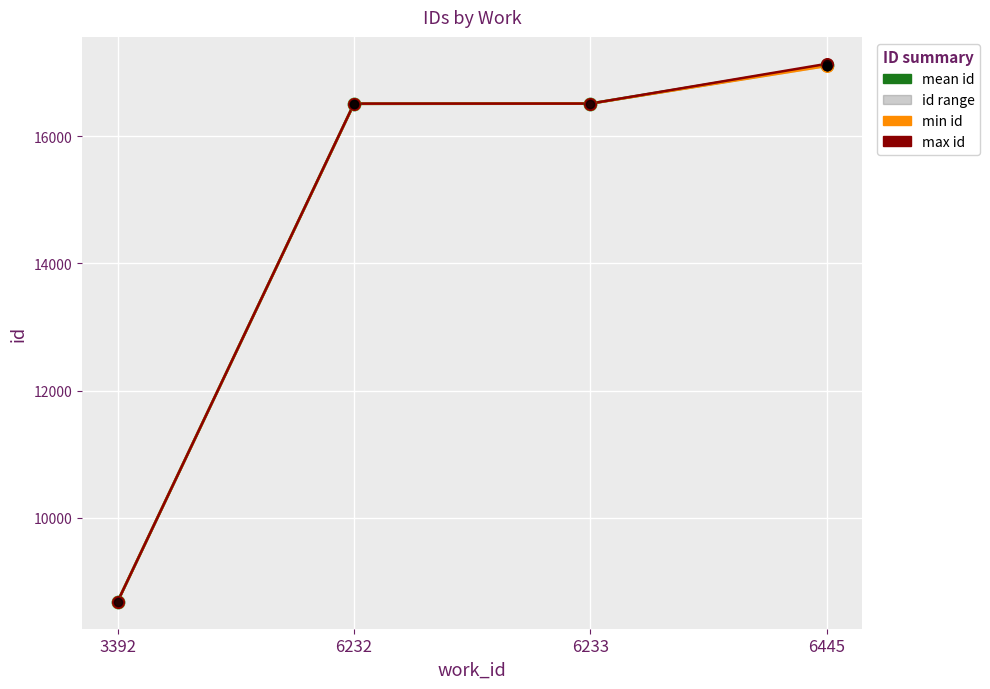

Which series has the largest total across all categories?

max id